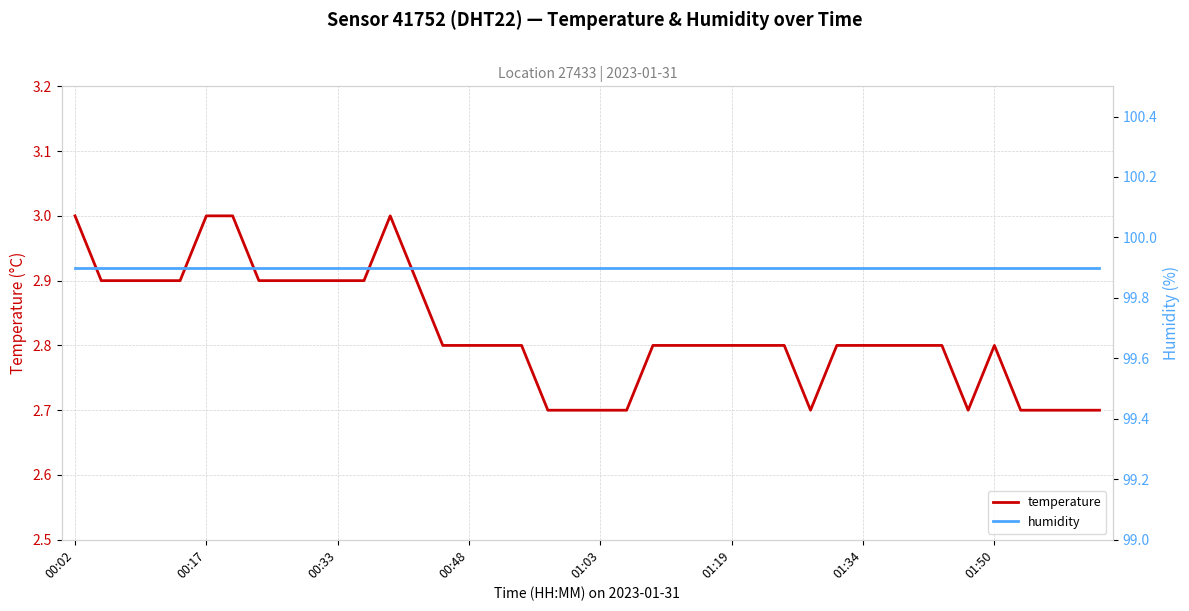

Is the value of temperature at 19 greater than the value of humidity at 30?

No